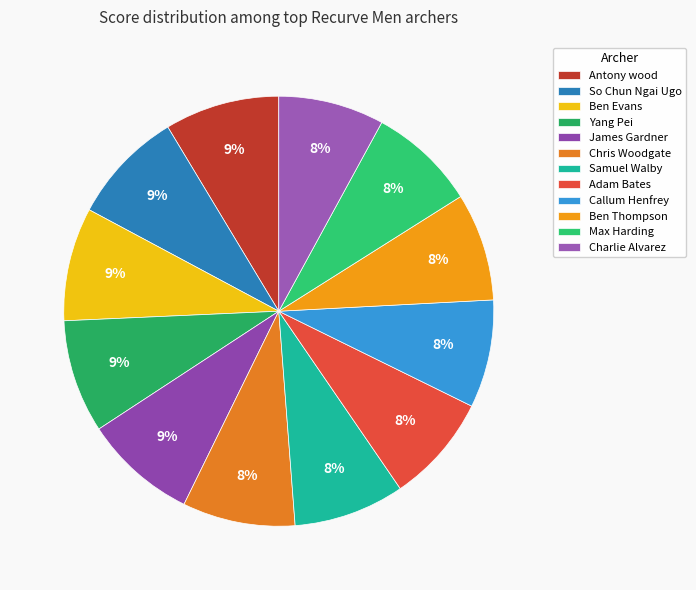

The Ben Thompson slice represents 17% of the pie. True or false?

False